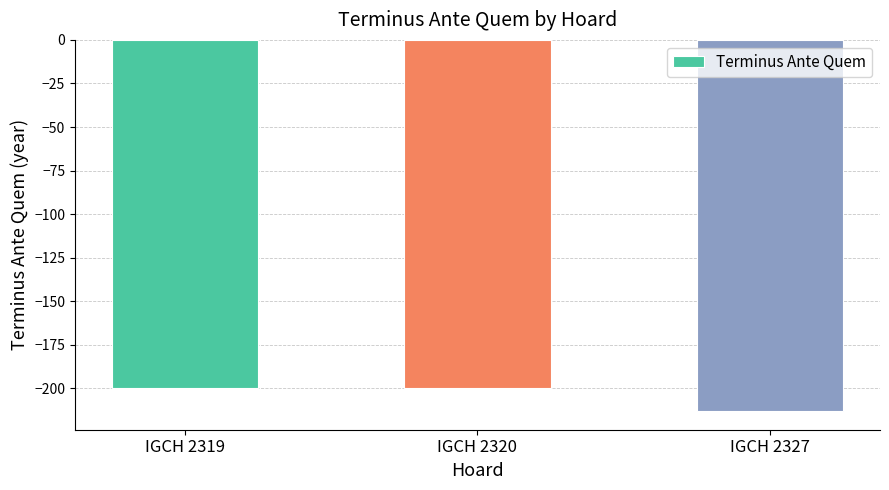

How many bars are there in total?

3